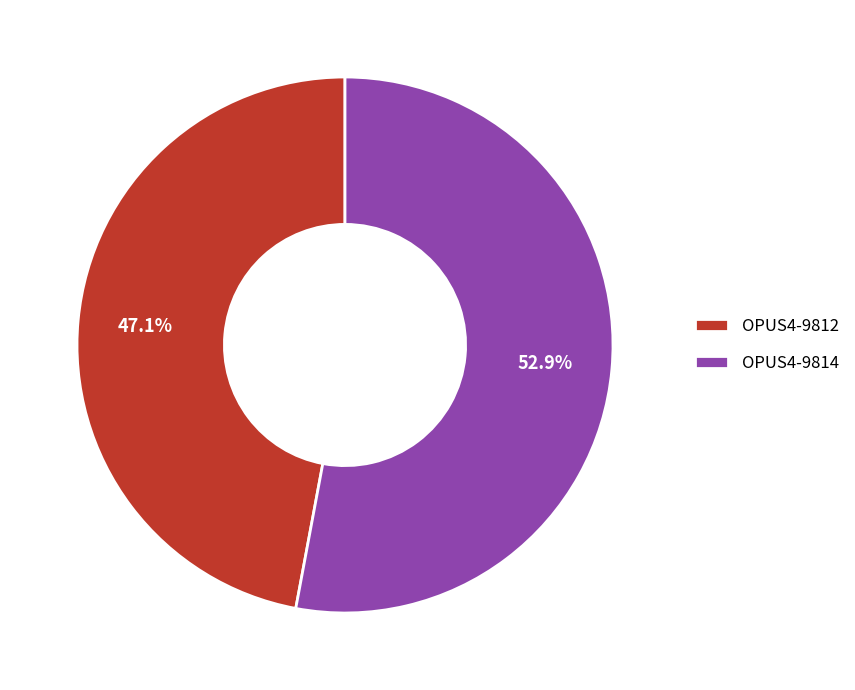

Count the number of slices in the pie.

2